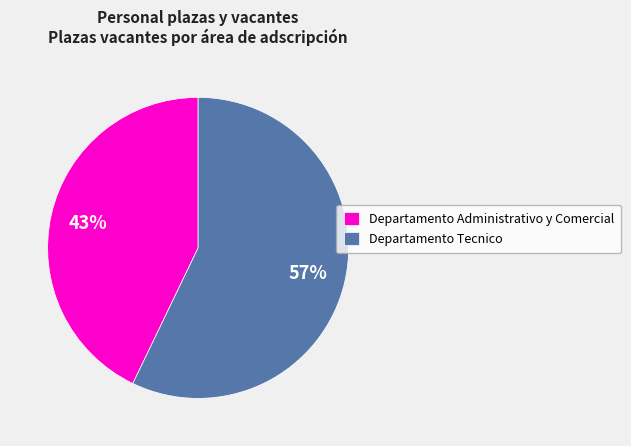

To the nearest percent, what is the combined percentage of Departamento Administrativo y Comercial and Departamento Tecnico?

100%